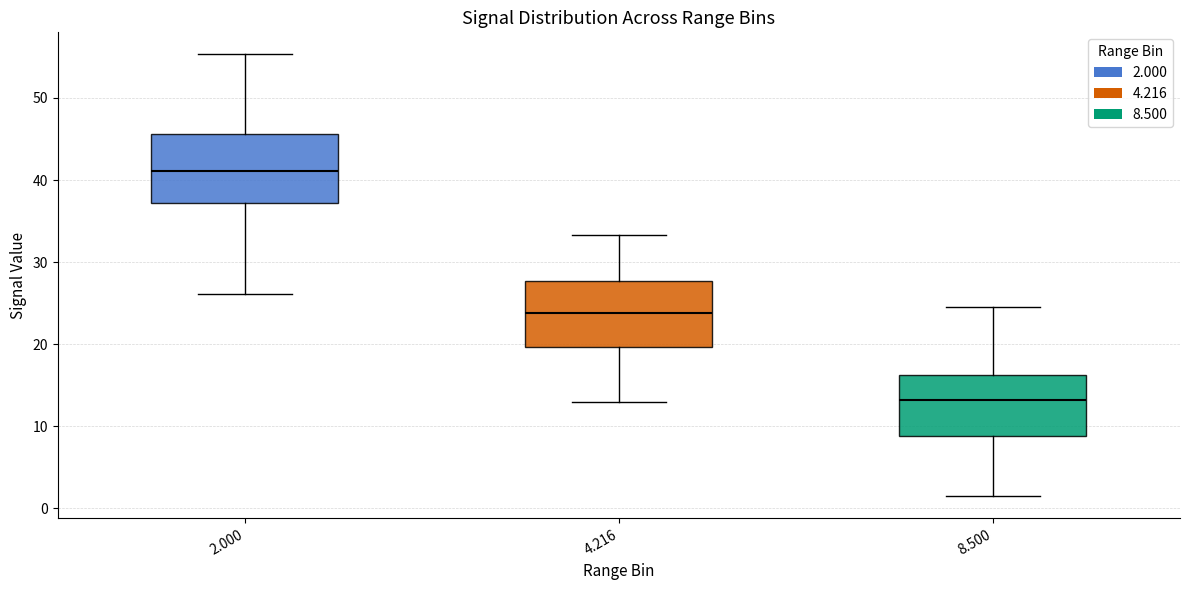

Reading left to right, read every box against the y-axis: the position of its median line, the range the box covers, and the ends of its whiskers. The values are not printed on the chart, so give them approximately, as read against the axis.

2.000: median 41, box 37 to 46, whiskers 26 to 55
4.216: median 24, box 20 to 28, whiskers 13 to 33
8.500: median 13, box 9 to 16, whiskers 2 to 25